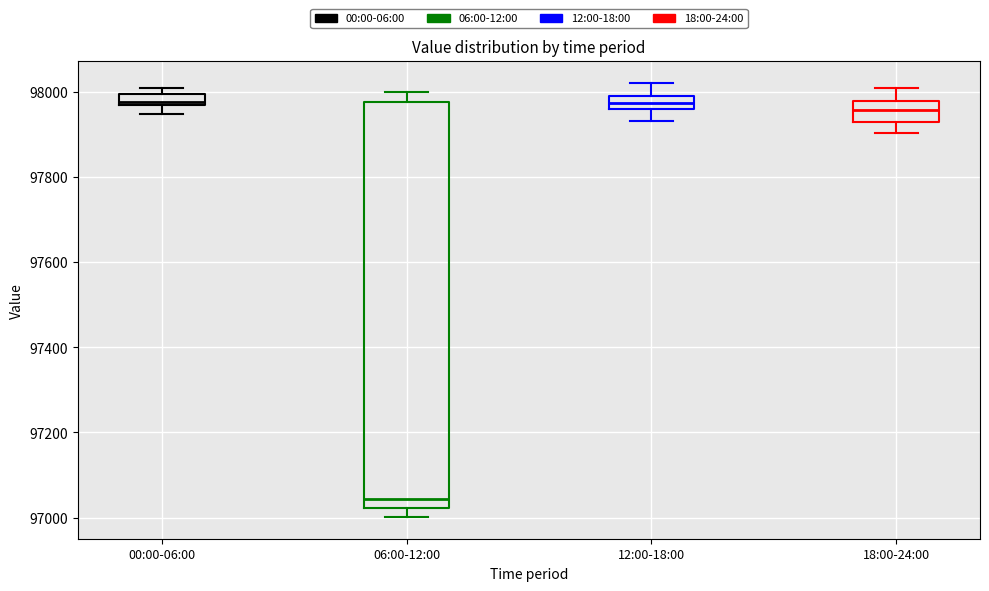

Where does the median line of the box for 00:00-06:00 sit on the y-axis? The values are not printed on the chart, so give them approximately, as read against the axis.

97980